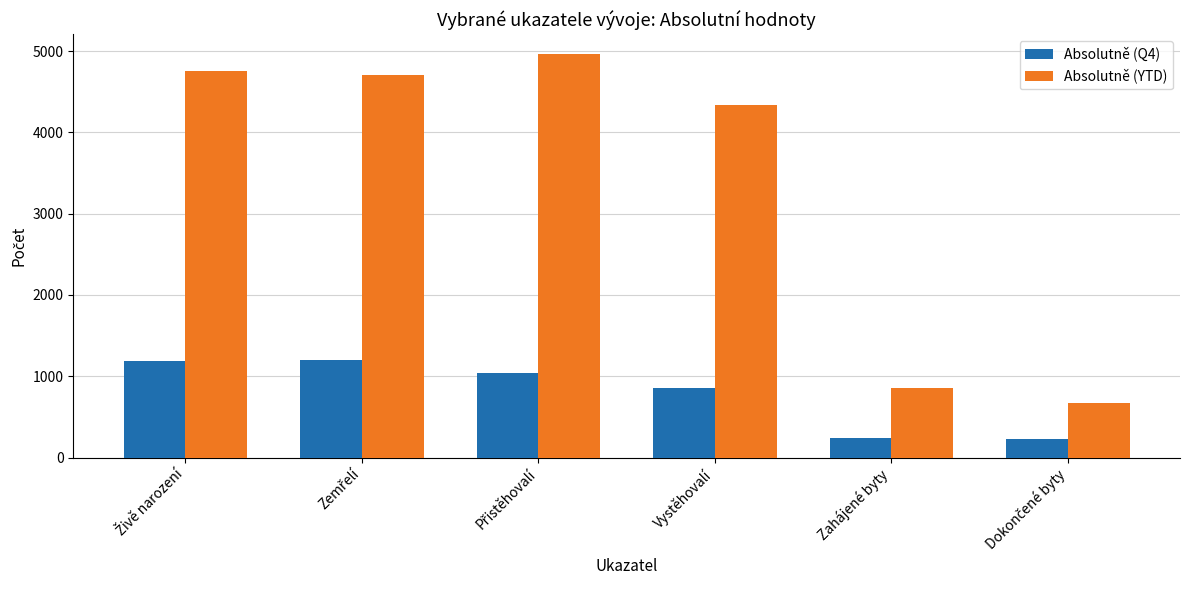

What is the sum of all Absolutně (Q4) values?

4753